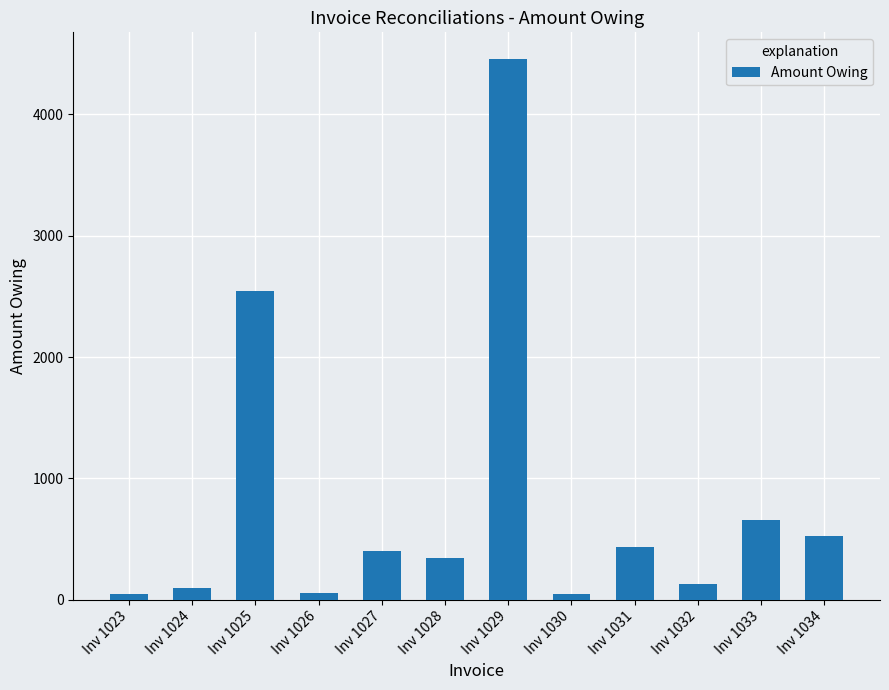

What is the ratio of the value at Inv 1031 to the value at Inv 1027?

1.1